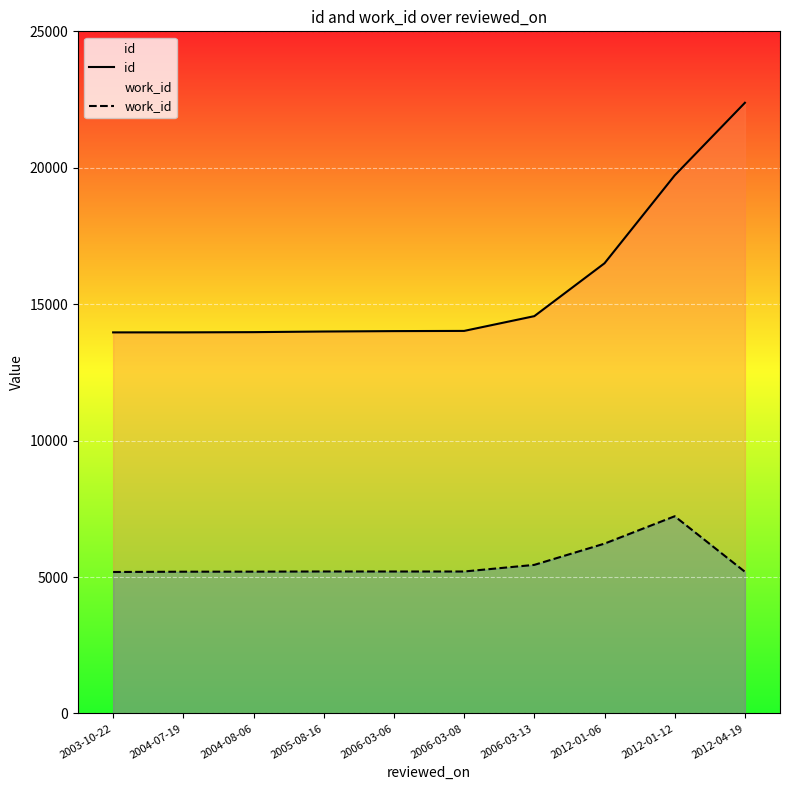

Is it true that id equals 16499 at 2012-01-06?

True